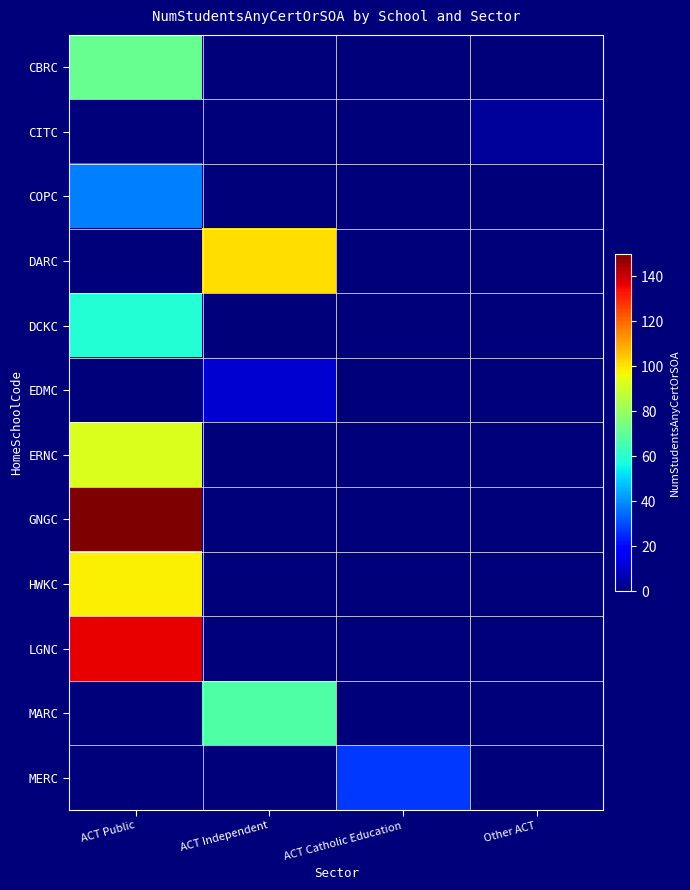

At how many categories does at least one series exceed 53?

2